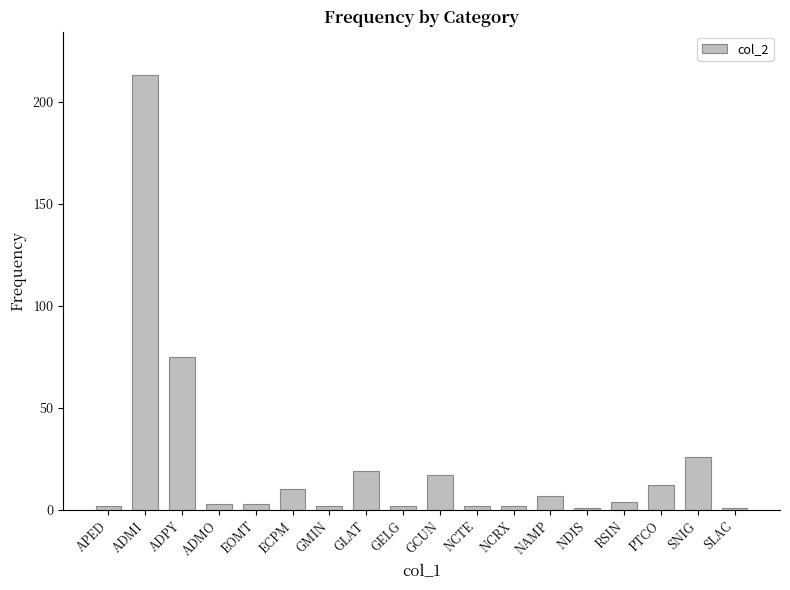

Are the bars horizontal?

No